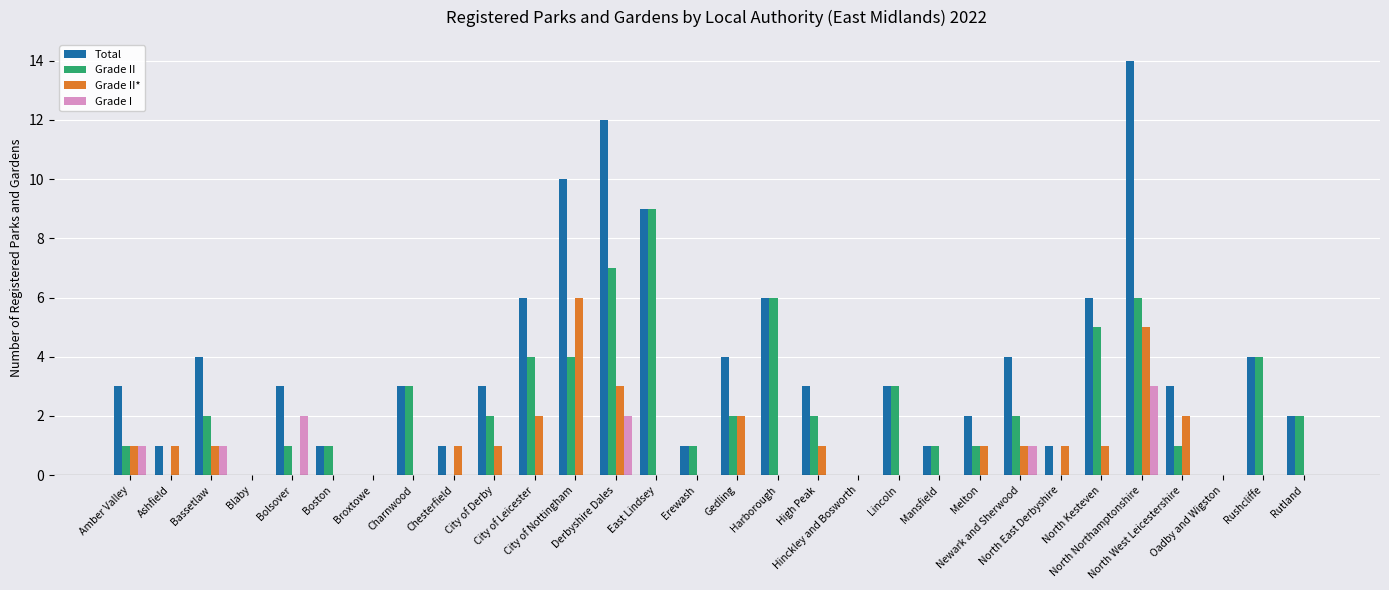

Is it true that Grade II* equals 0 at Blaby?

True